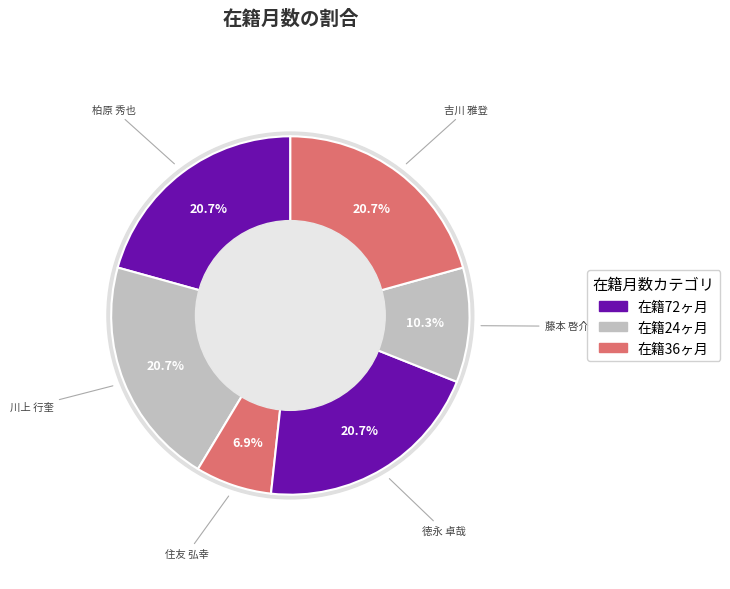

What portion of the pie excludes 柏原 秀也?

79.3%